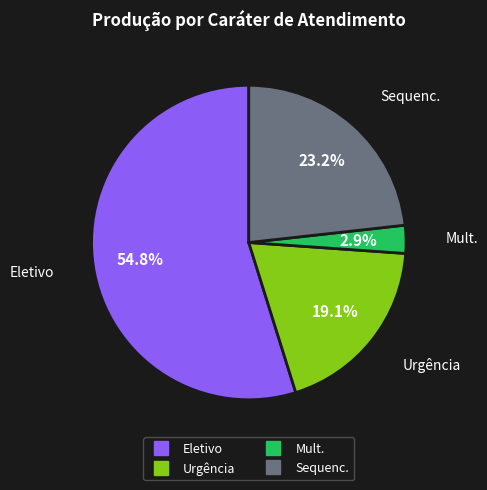

The Eletivo slice represents 55% of the pie. True or false?

True